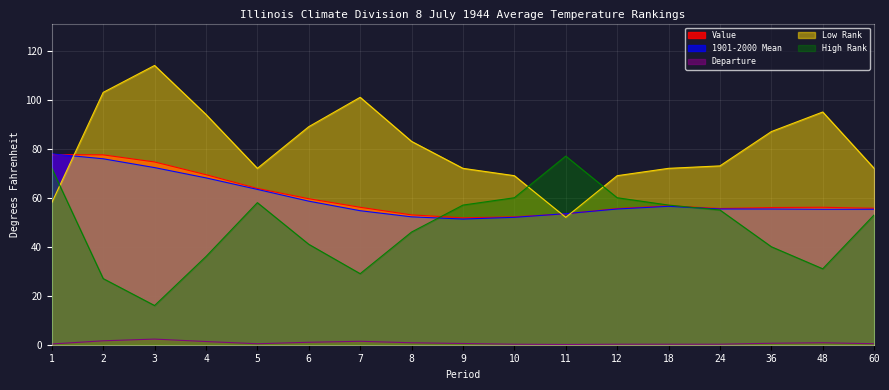

What value does the Value series have at 12?

55.6